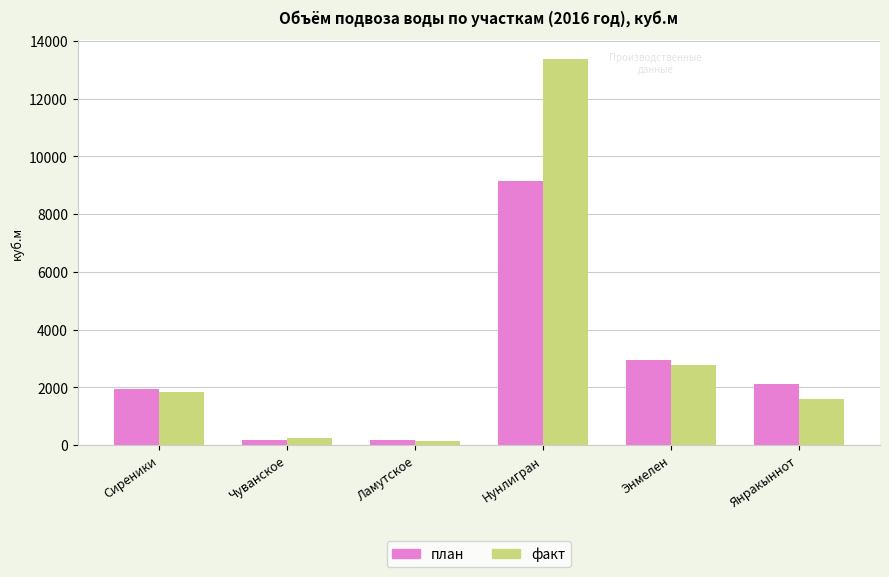

Which series has the largest range (max minus min)?

факт